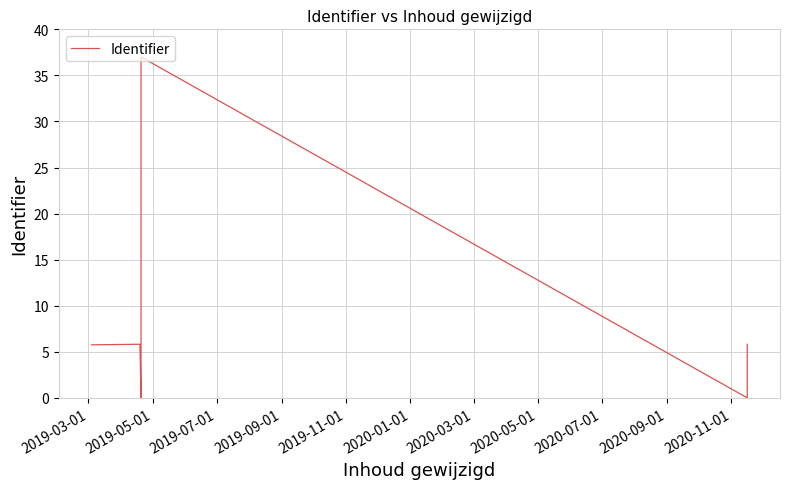

What is the label of the 8th point from the right?

2020-11-01